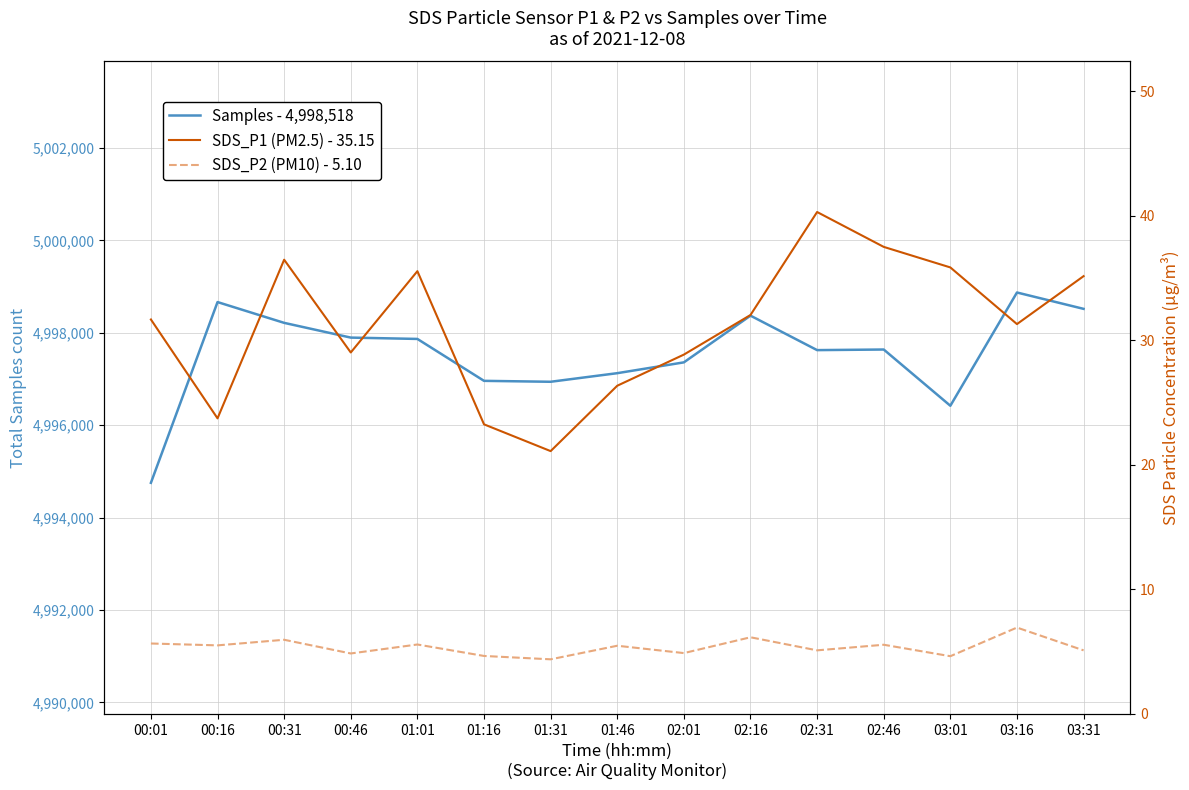

Where does the SDS_P1 (PM2.5) - 35.15 series first go above 31?

00:01